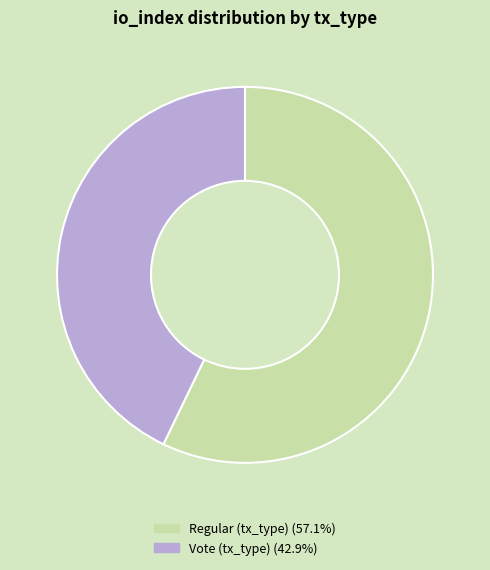

Which category has the smallest portion of the pie?

Vote (tx_type)